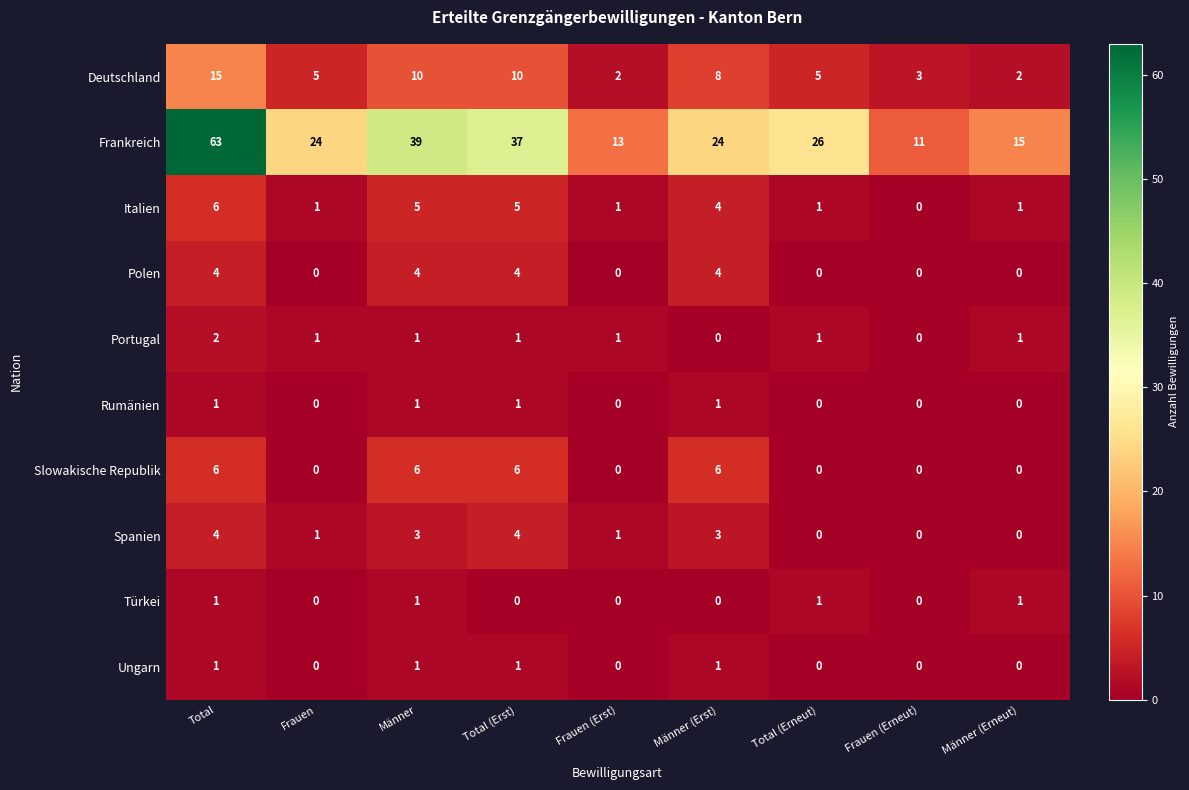

Is it true that Rumänien equals 1 at Frauen?

False